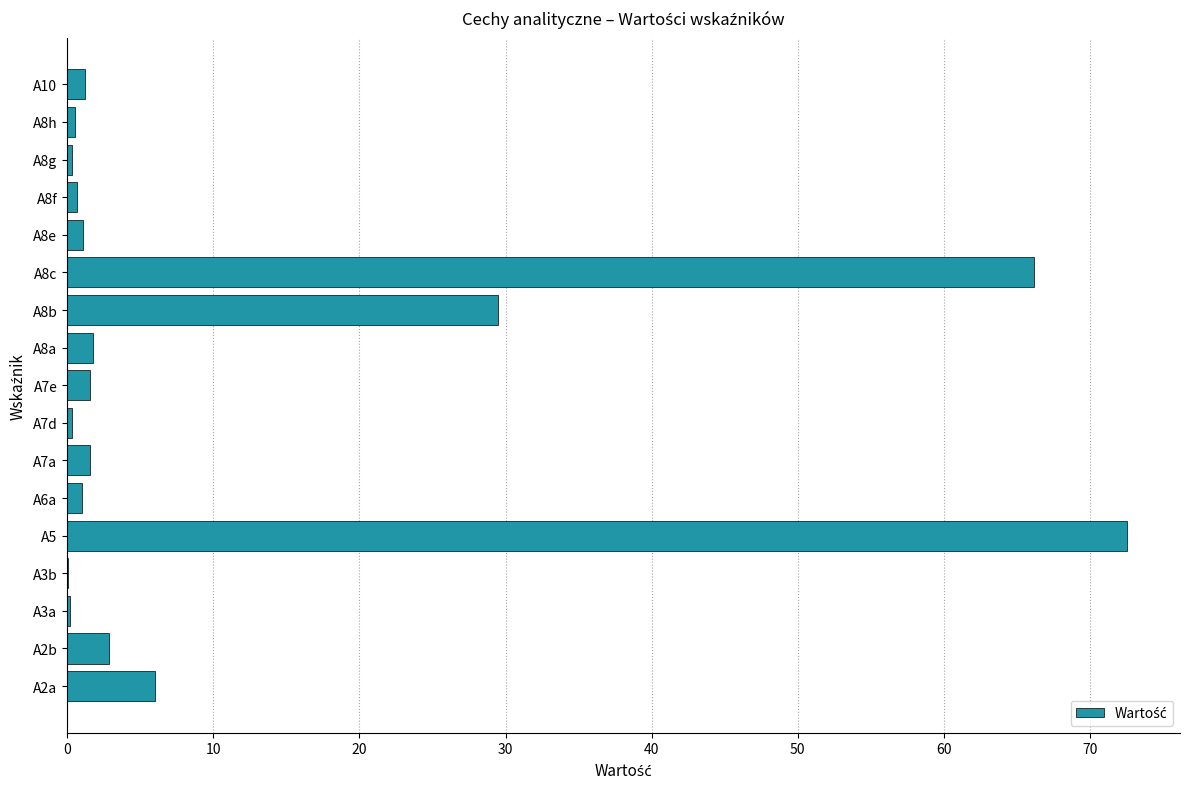

What is the sum of all values?

187.3